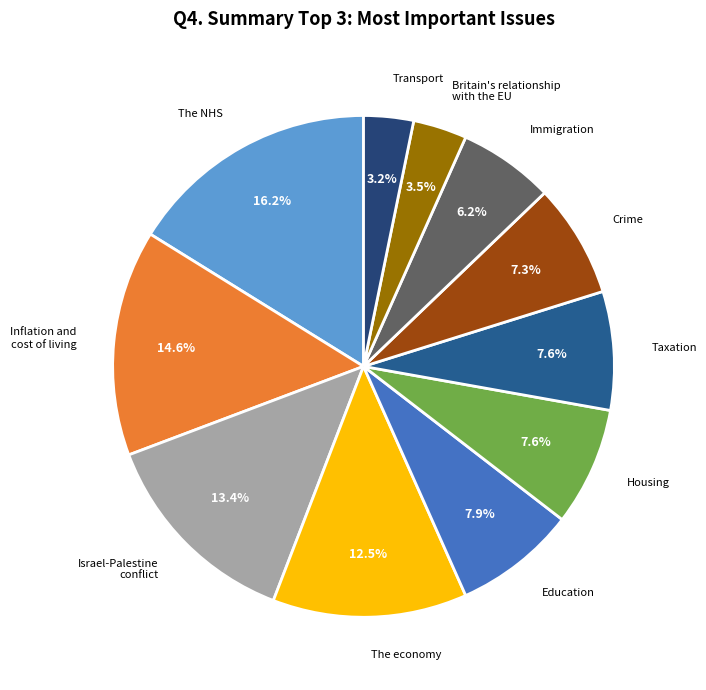

Is it true that Education is 1% of the pie?

False